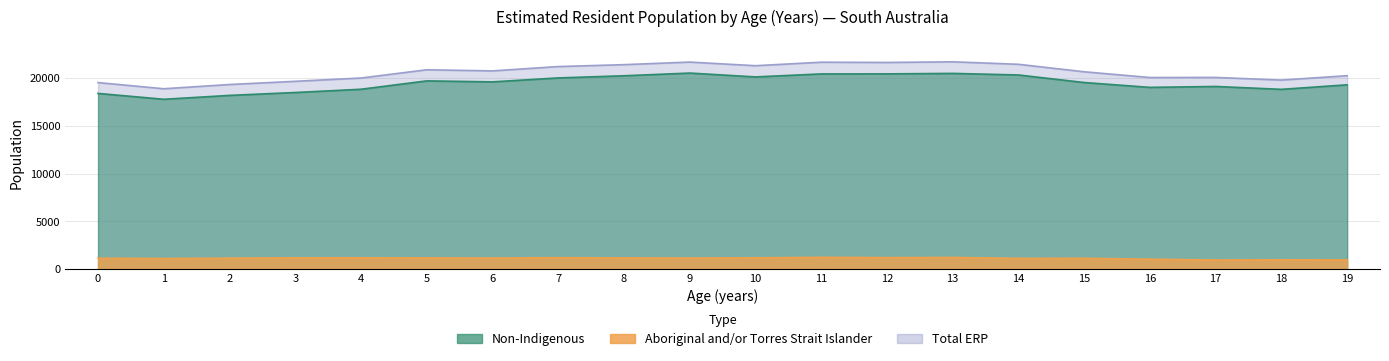

Which series has the largest total across all categories?

Total ERP